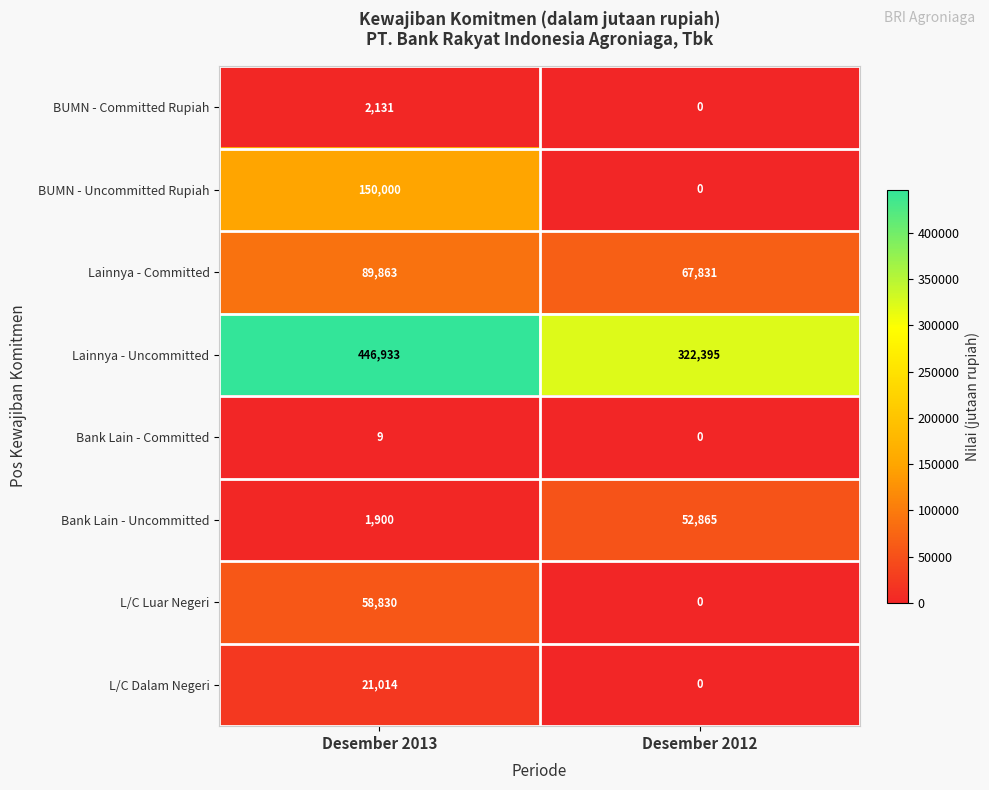

What is the difference between the highest and lowest values at Desember 2013?

446924